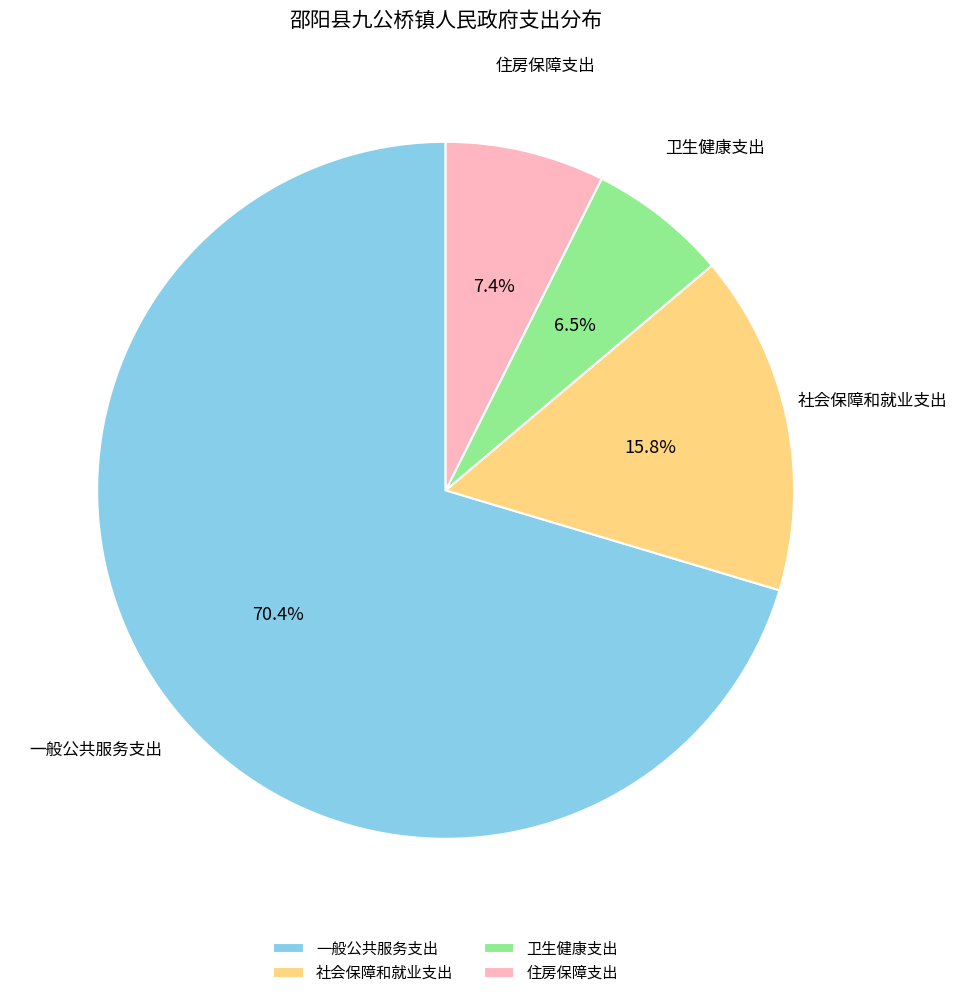

True or false: 一般公共服务支出 accounts for 60% of the total.

False